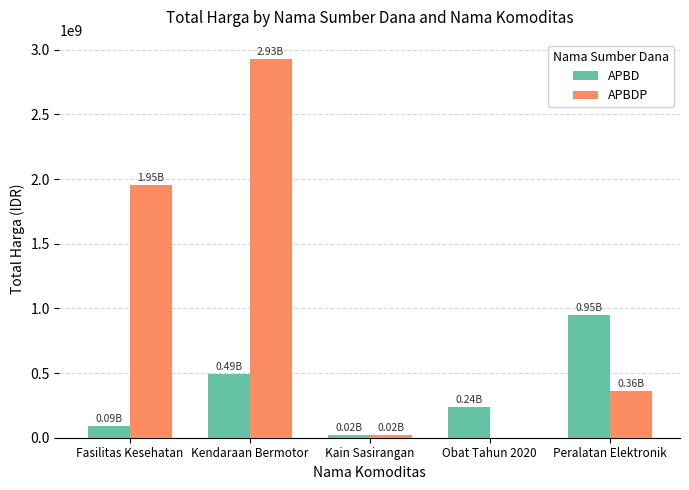

Reading left to right, what are all the values shown in this chart?

APBD: Fasilitas Kesehatan=91713035	Kendaraan Bermotor=493000000	Kain Sasirangan=18900000	Obat Tahun 2020=235726210	Peralatan Elektronik=948767000
APBDP: Fasilitas Kesehatan=1953197940	Kendaraan Bermotor=2931562000	Kain Sasirangan=19175000	Obat Tahun 2020=0	Peralatan Elektronik=362453800